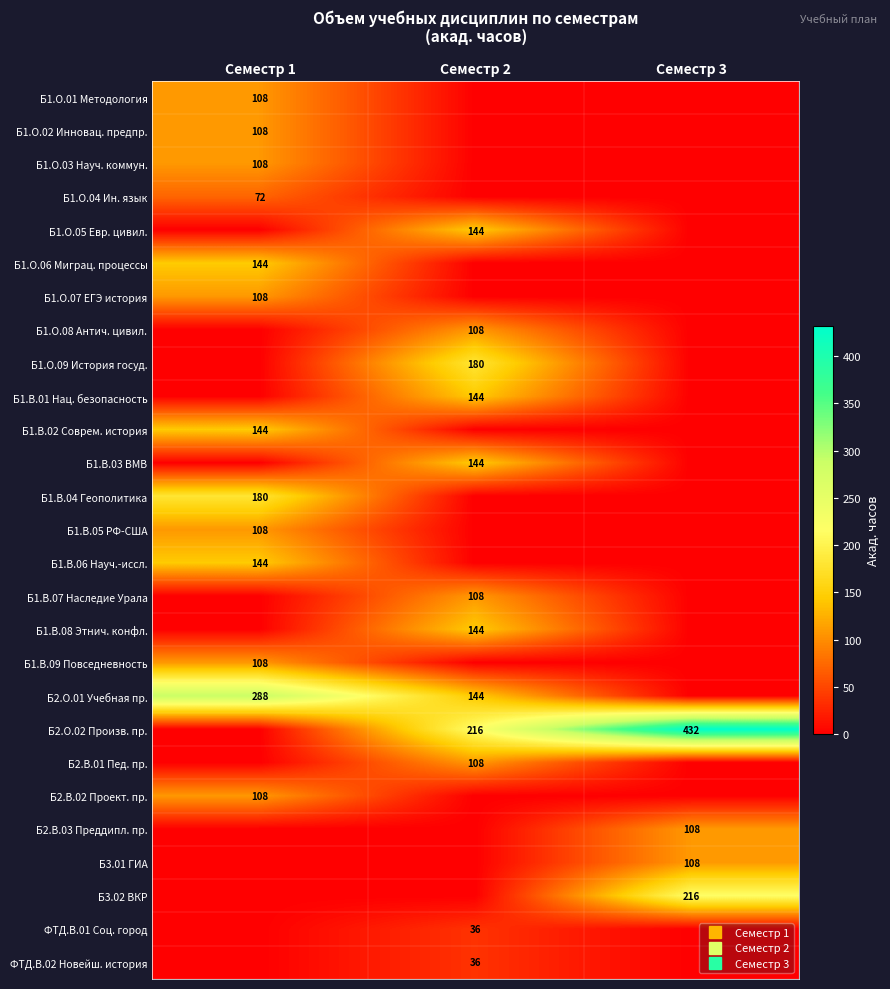

How many categories are shown in the chart?

3